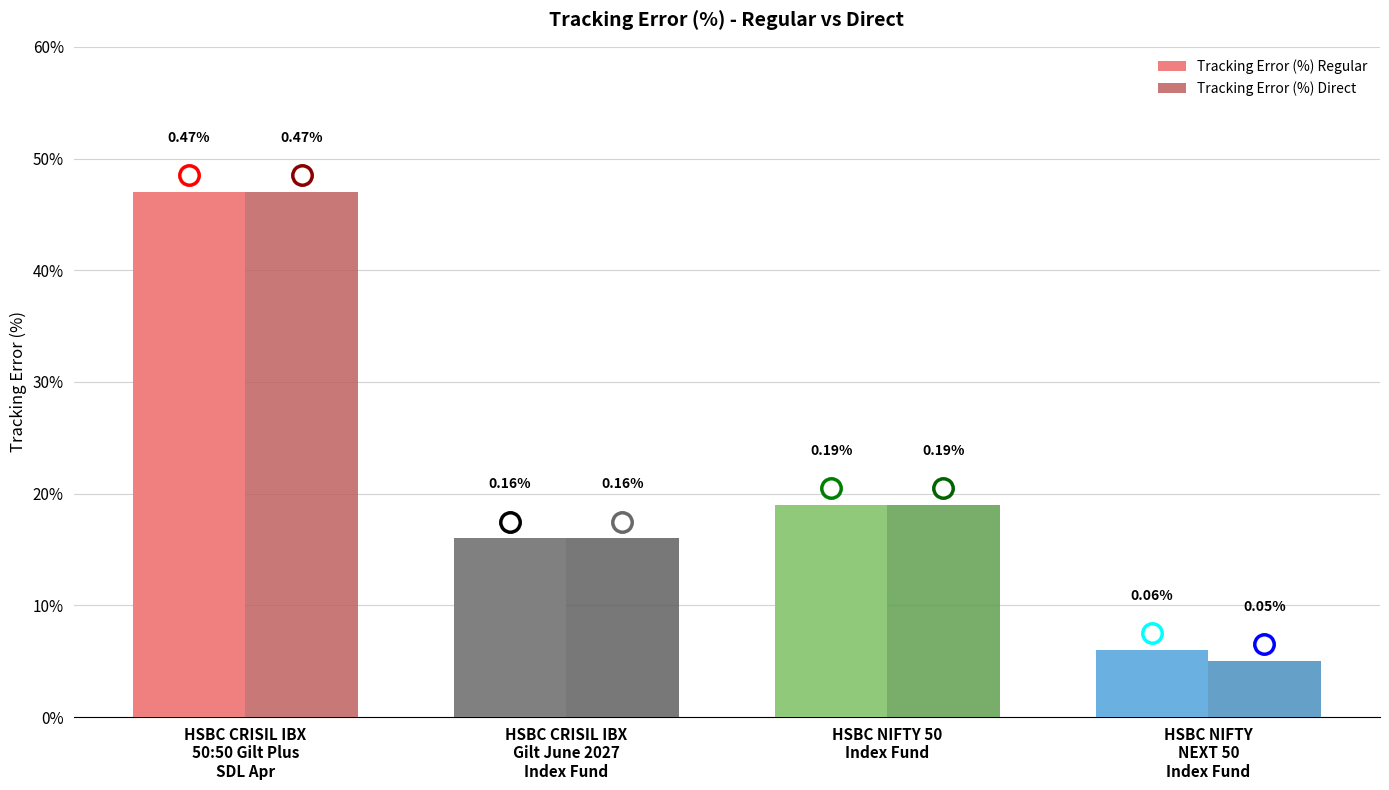

Are the bars grouped side by side (vs. stacked)?

Yes